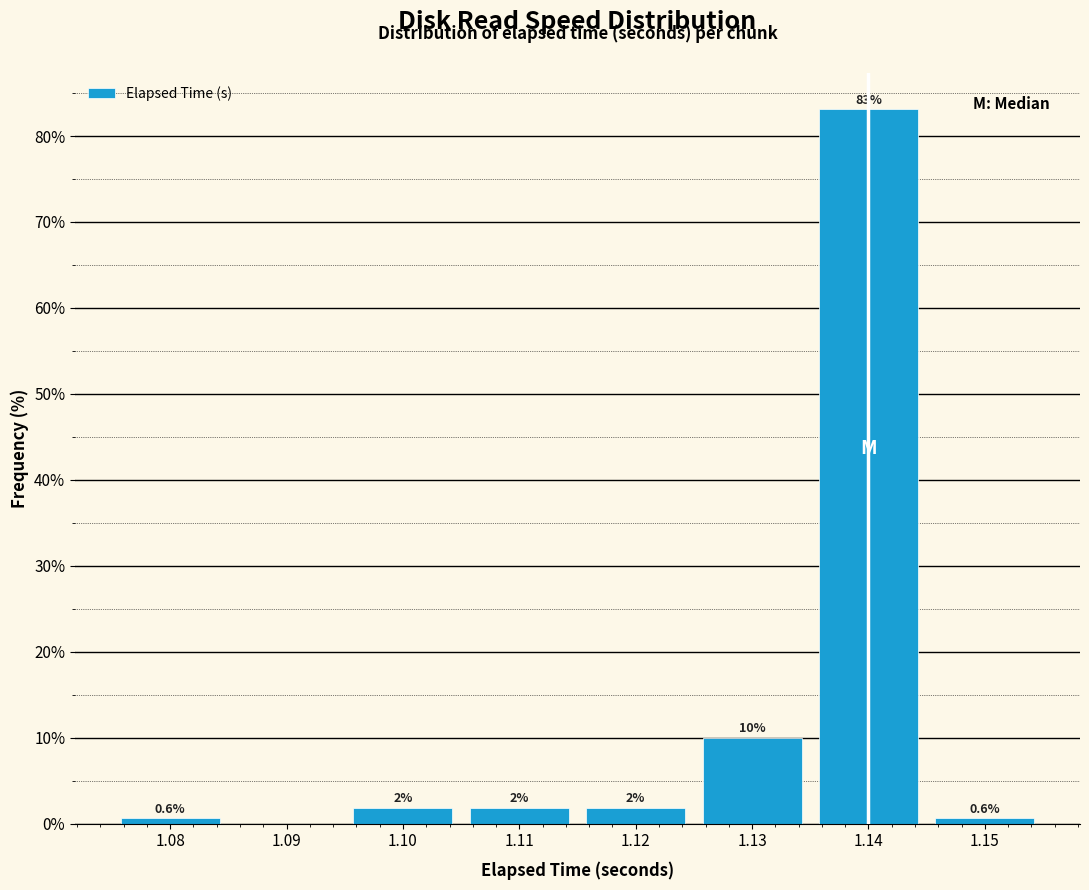

Which range on the x-axis has the tallest bar?

1.135 to 1.145